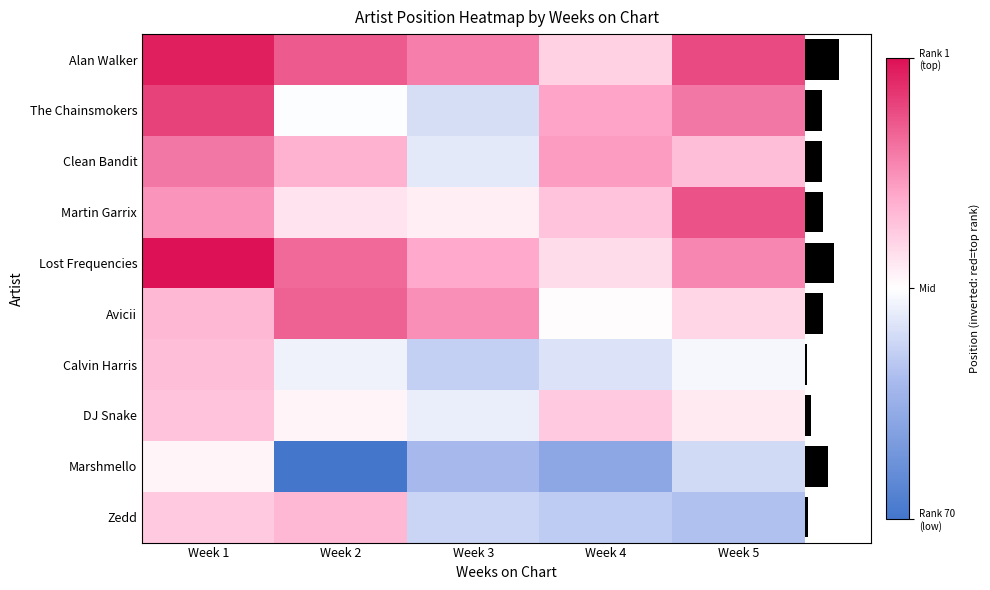

What is the difference between the maximum and minimum values in the The Chainsmokers series?

1.0